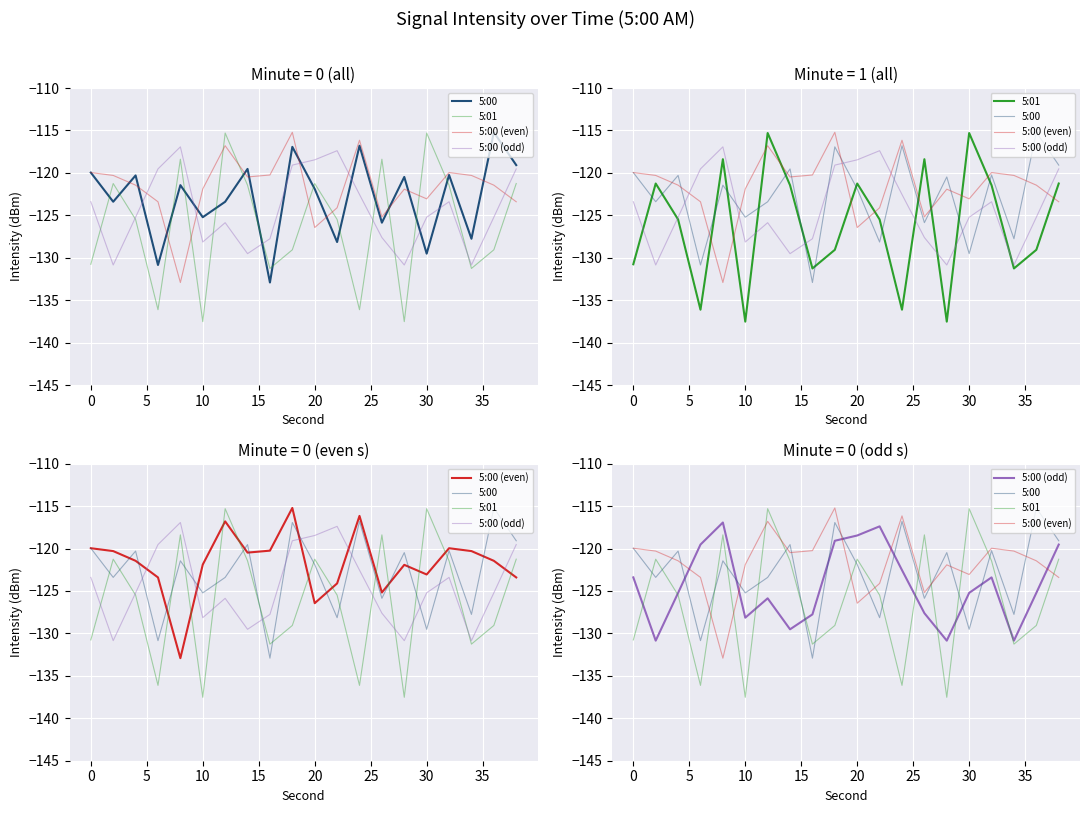

What is the maximum value for 5:00 (odd)?

-116.9